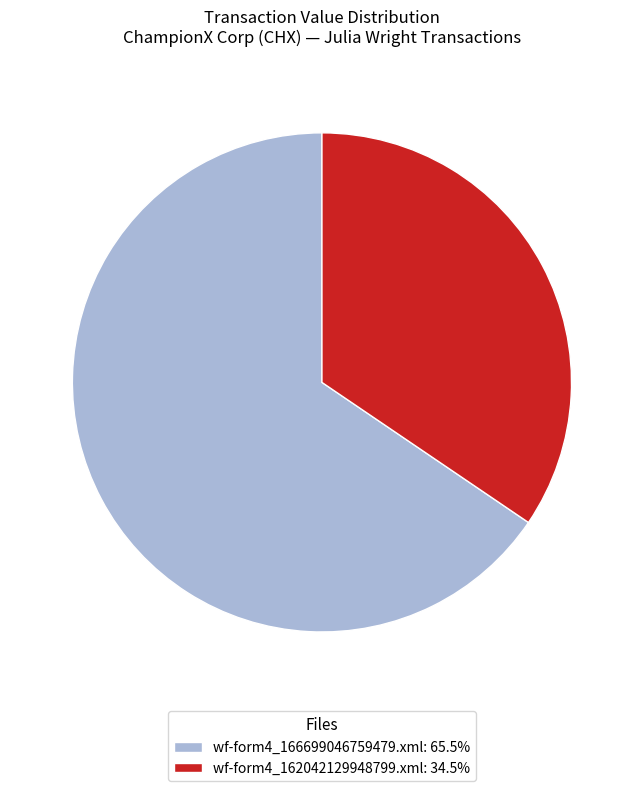

Which slice is the largest?

wf-form4_166699046759479.xml